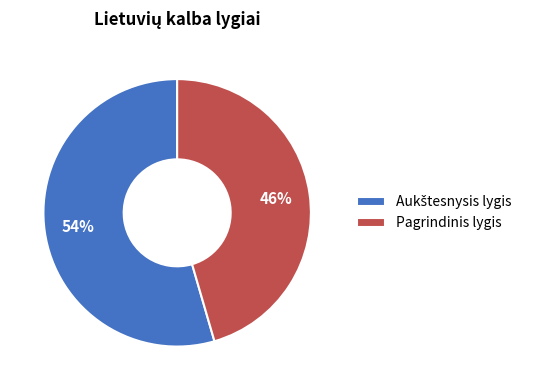

Is it true that Pagrindinis lygis is 53% of the pie?

False